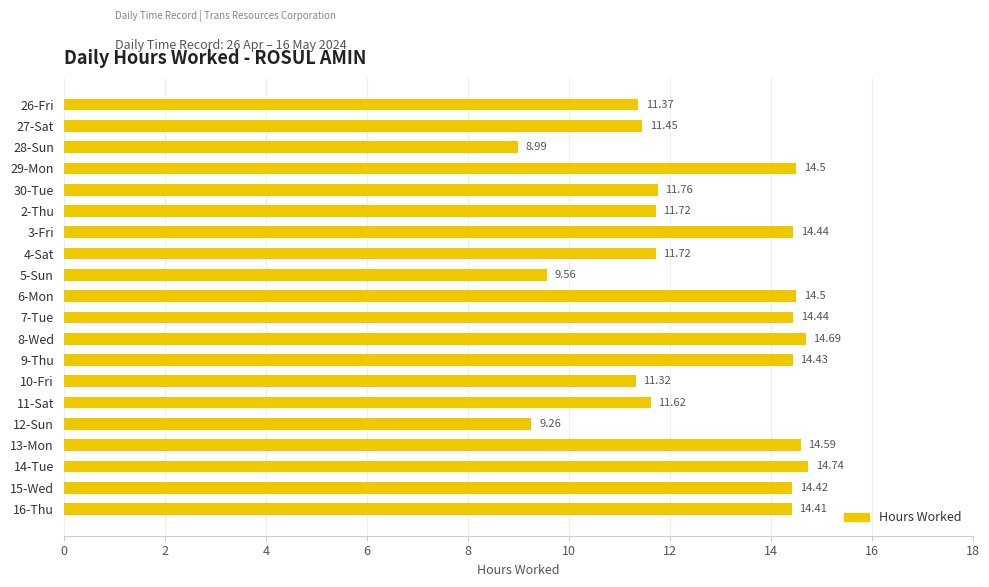

Are the bars grouped side by side (vs. stacked)?

No